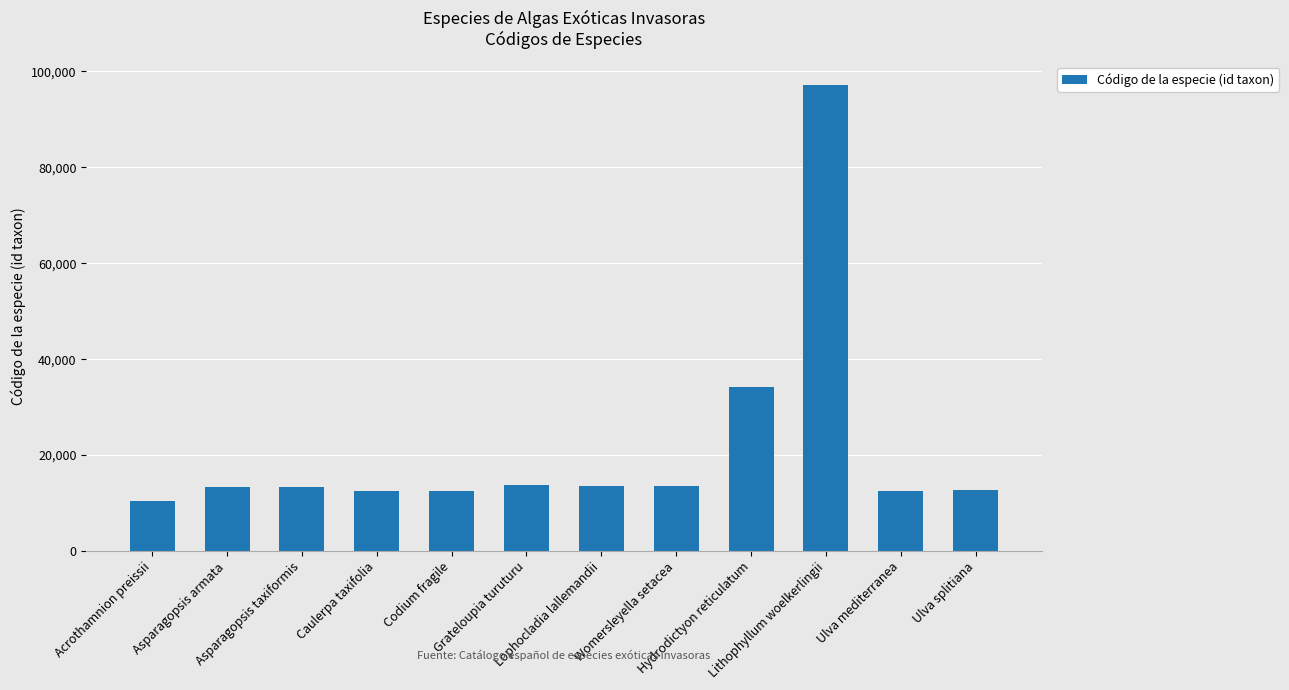

What is the average value?

21651